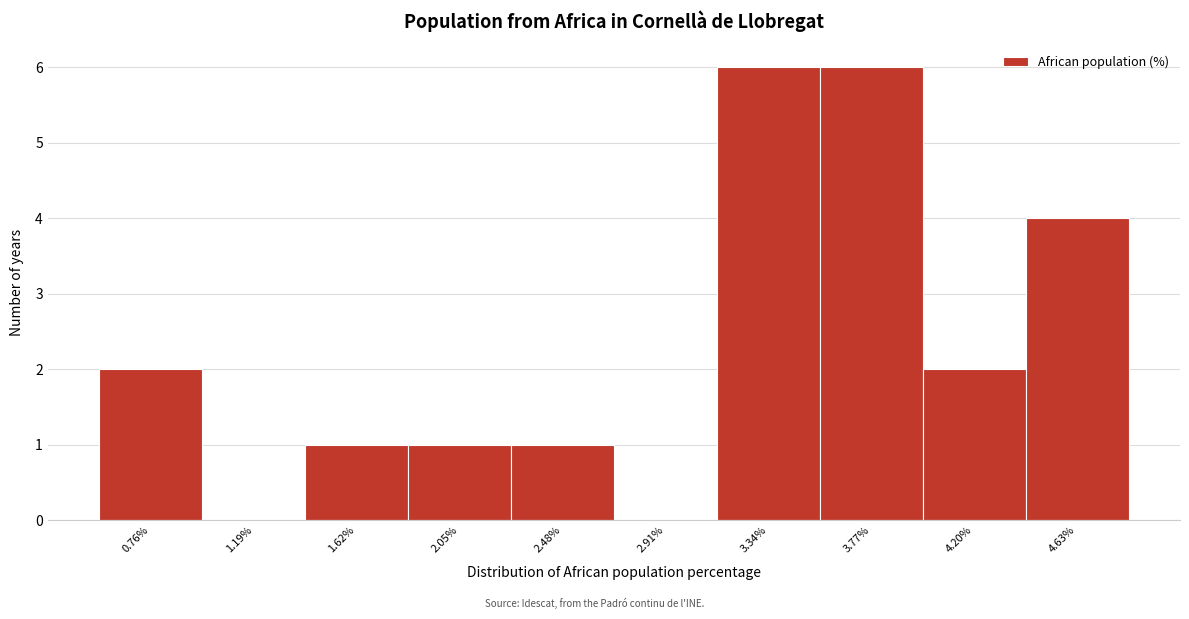

Reading left to right, what are all the values shown in this chart?

0.76%=2	1.19%=0	1.62%=1	2.05%=1	2.48%=1	2.91%=0	3.34%=6	3.77%=6	4.20%=2	4.63%=4